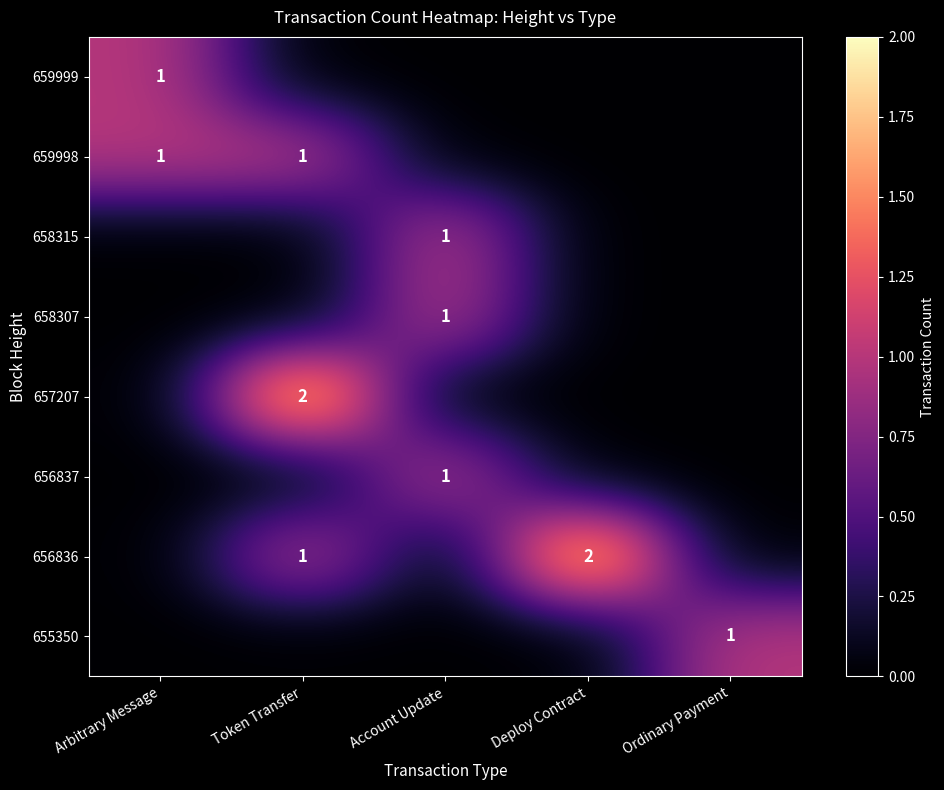

True or false: 656836 has a value of 3 at Deploy Contract.

False